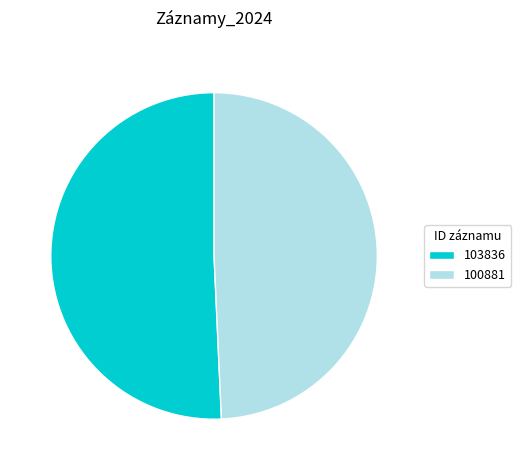

Approximately how many times larger is the value at 103836 compared to 100881?

1.0